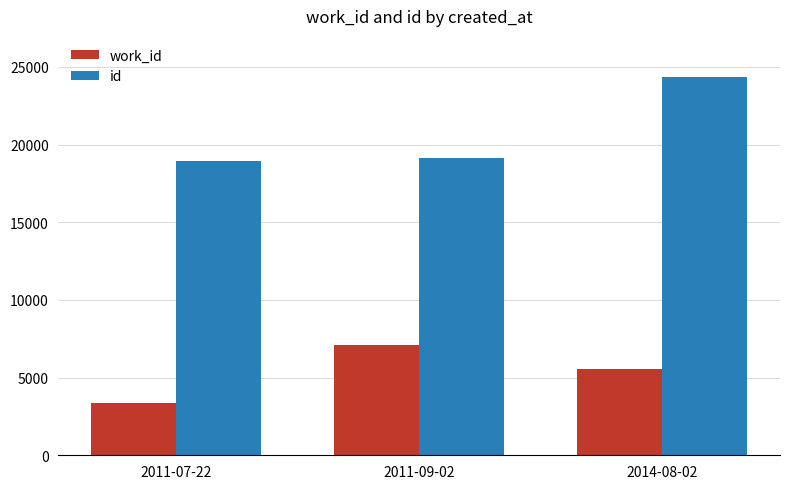

Reading left to right, extract all data points from this chart.

work_id: 3370	7080	5535
id: 18971	19125	24385